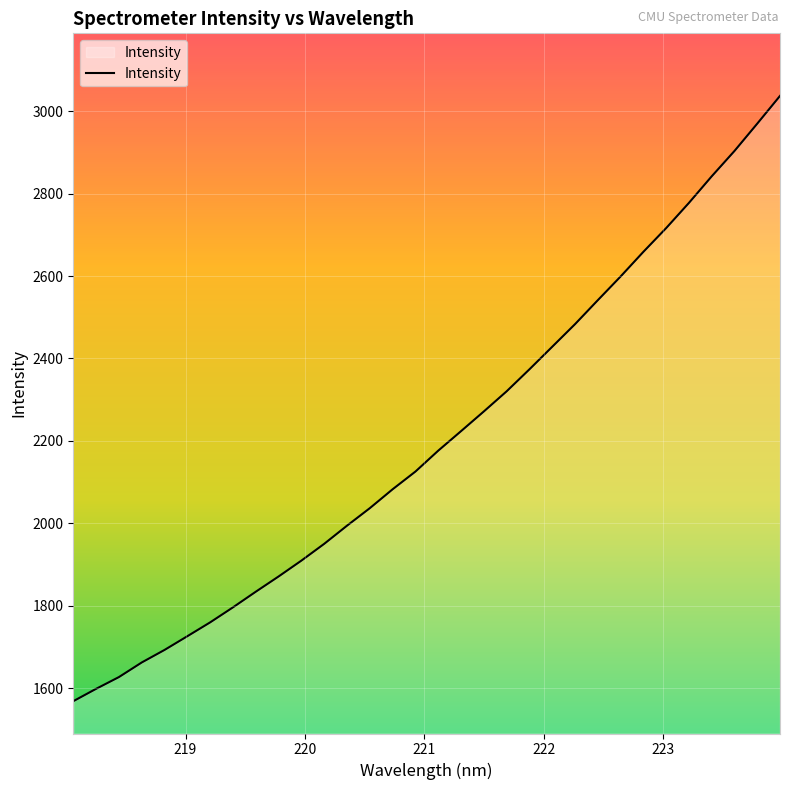

What is the difference between the maximum and minimum values?

1469.2